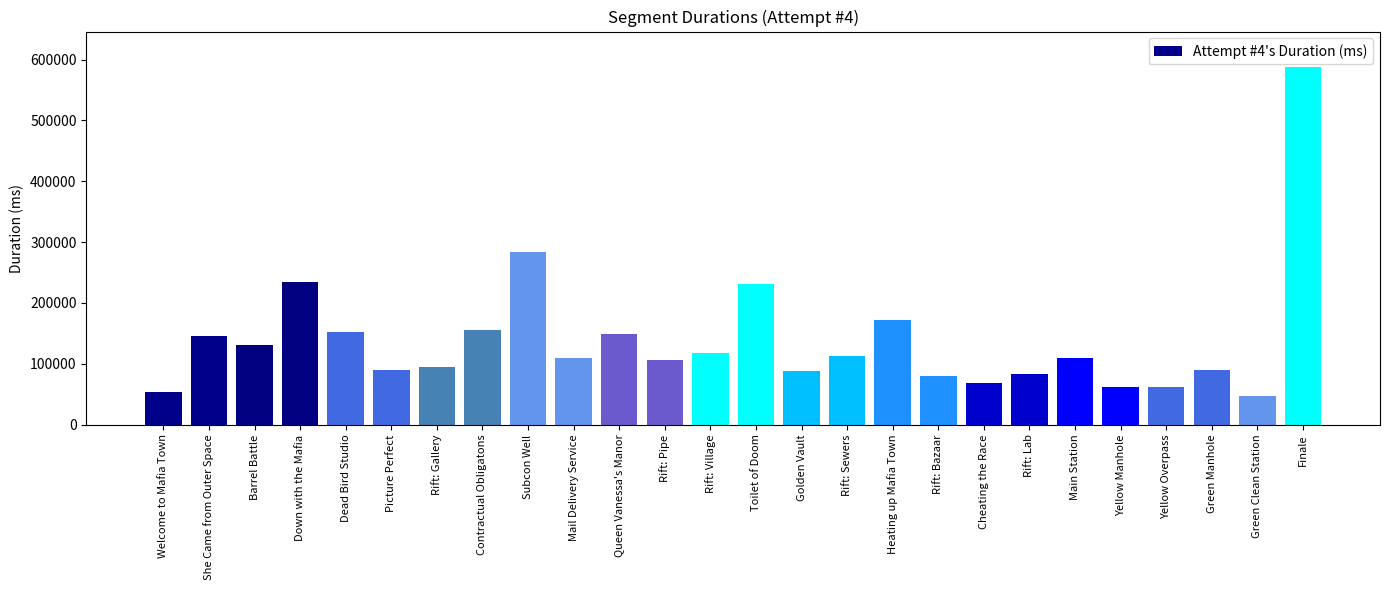

True or false: the data shows 88312 at Golden Vault.

True